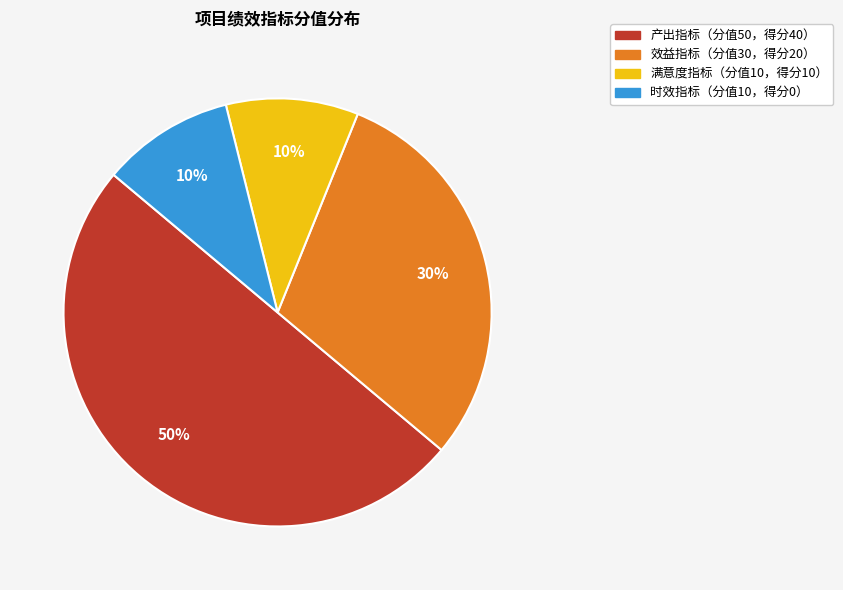

To the nearest percent, what is the average slice percentage?

25%